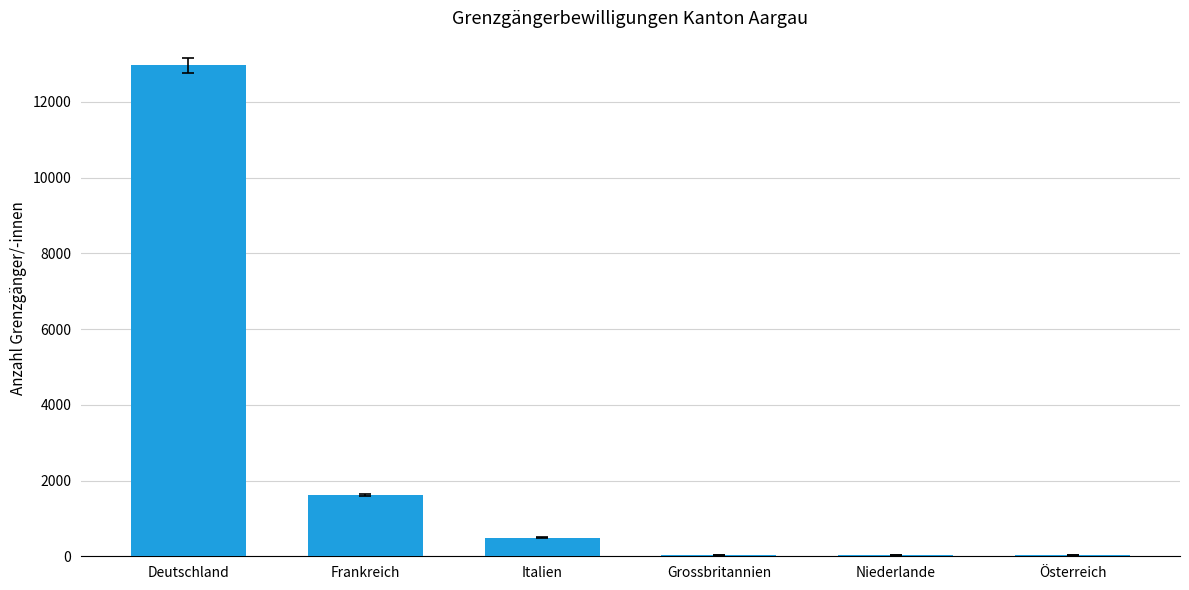

Is it true that the value at Deutschland is 22800?

False